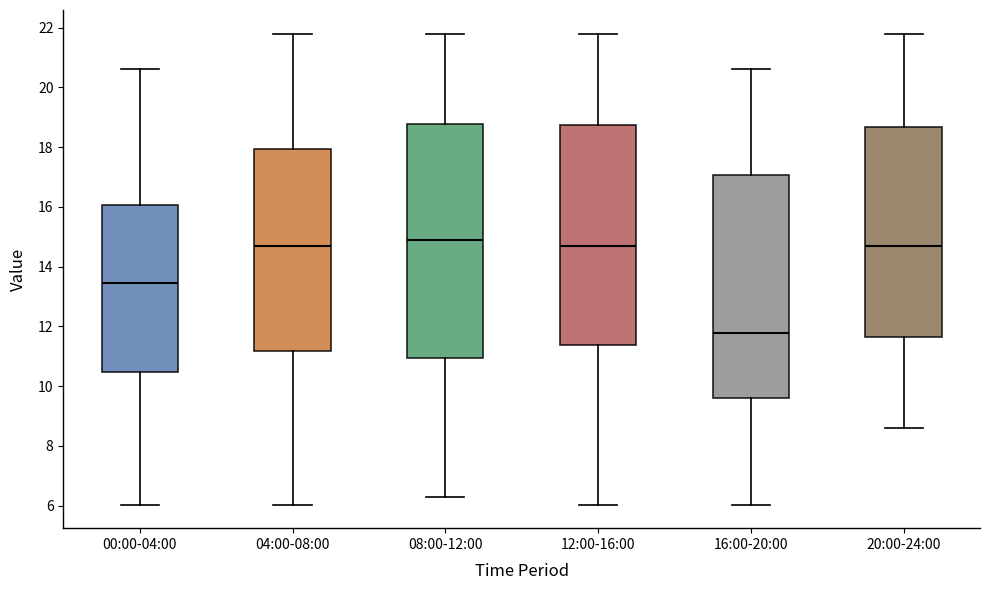

Reading left to right, transcribe this box plot: for each box, give where its median line is, the range the box spans, and where its two whiskers end, as read against the y-axis. The values are not printed on the chart, so give them approximately, as read against the axis.

00:00-04:00: median 13.4, box 10.4 to 16.0, whiskers 6.0 to 20.6
04:00-08:00: median 14.8, box 11.2 to 18.0, whiskers 6.0 to 21.8
08:00-12:00: median 15.0, box 11.0 to 18.8, whiskers 6.4 to 21.8
12:00-16:00: median 14.8, box 11.4 to 18.8, whiskers 6.0 to 21.8
16:00-20:00: median 11.8, box 9.6 to 17.0, whiskers 6.0 to 20.6
20:00-24:00: median 14.8, box 11.6 to 18.6, whiskers 8.6 to 21.8